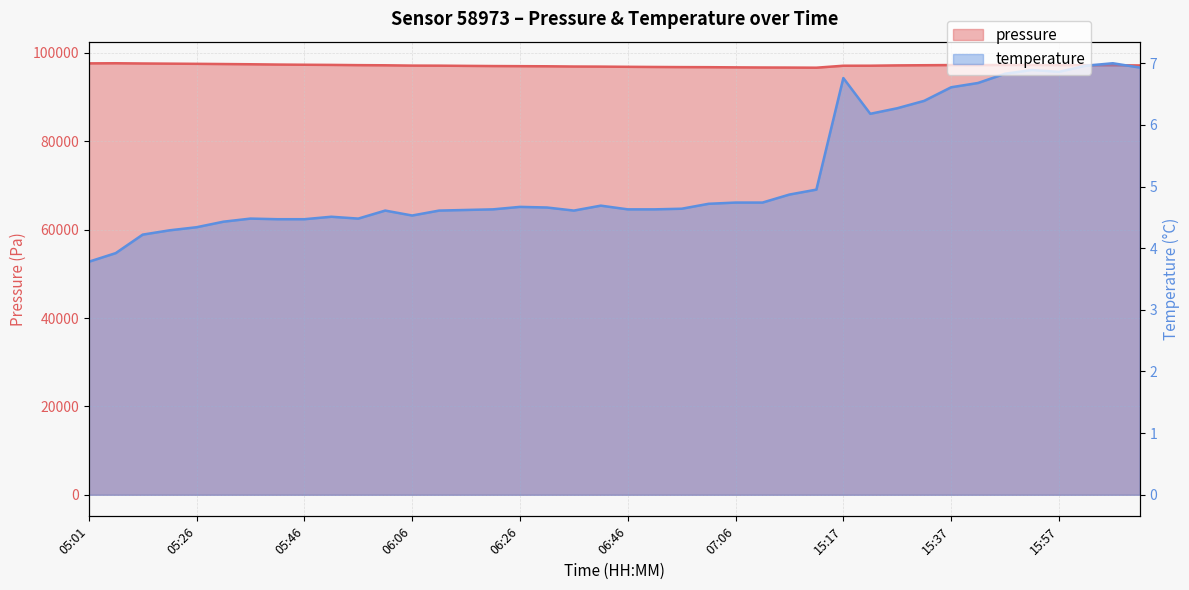

Is it true that temperature equals 6.6 at 15:37?

True